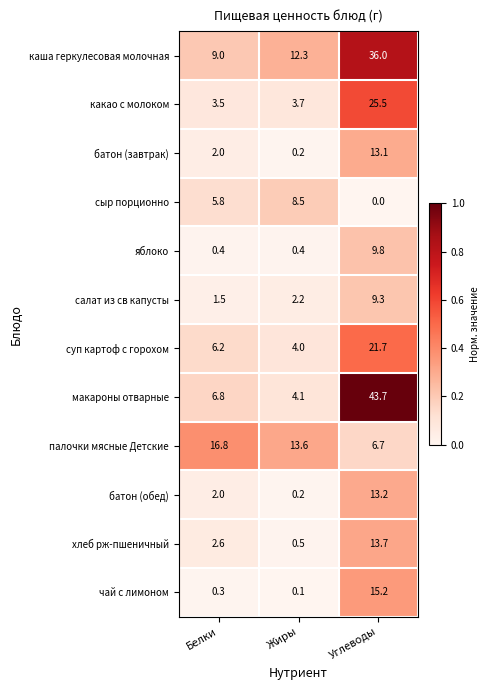

What is the difference between the батон (обед) values at Жиры and Белки?

1.8